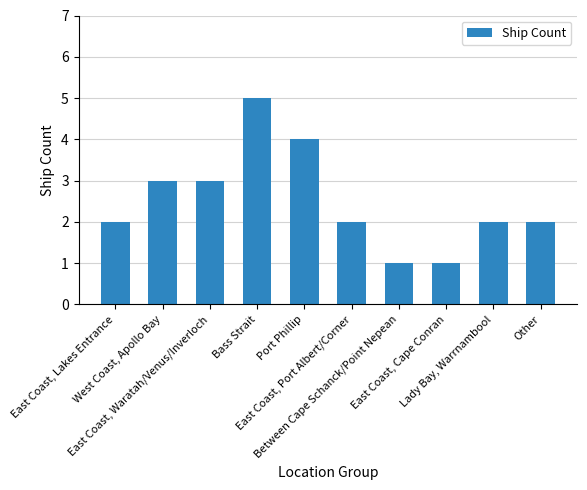

Reading left to right, list all the values displayed in this chart.

2	3	3	5	4	2	1	1	2	2